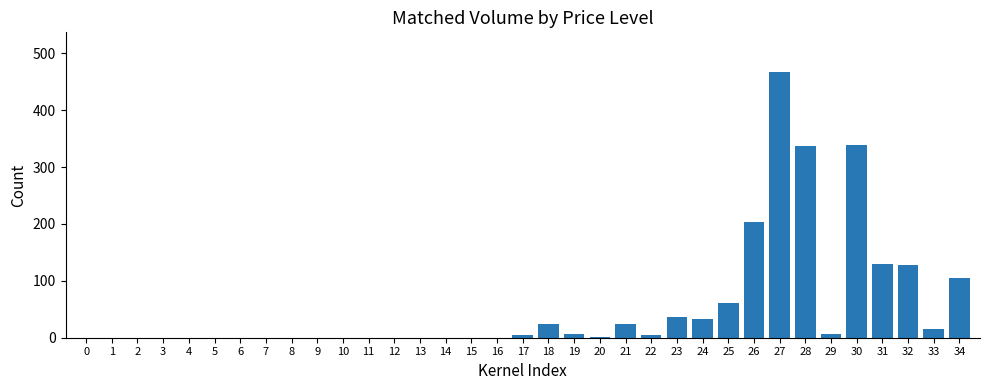

Are the bars horizontal?

No